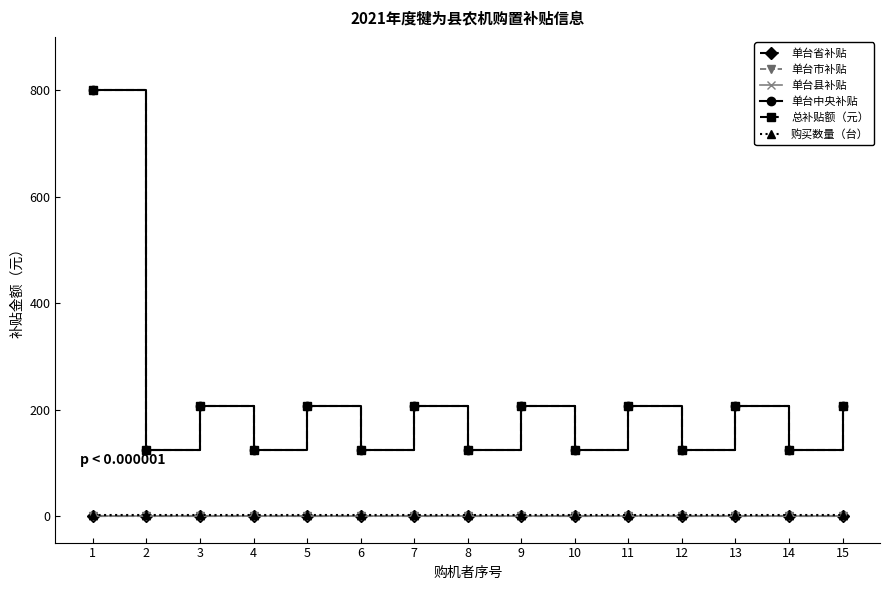

True or false: 单台市补贴 and 总补贴额（元） cross at least once.

False